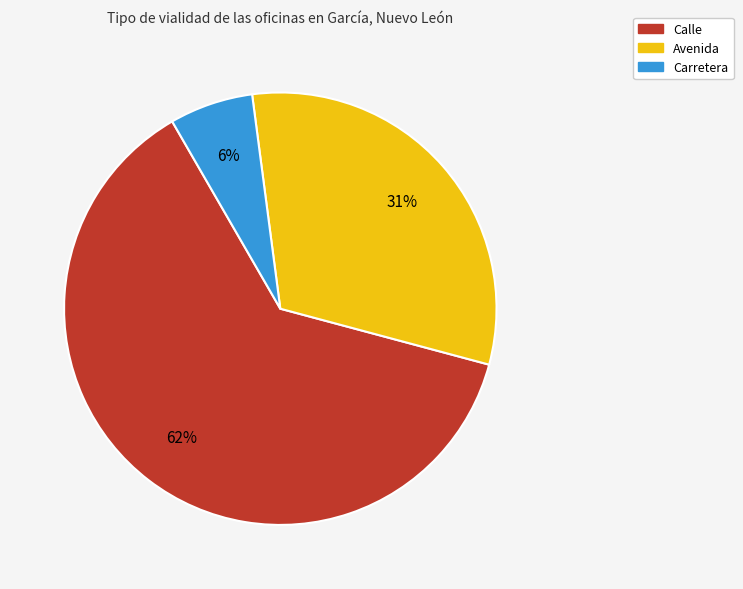

Is there a majority slice in this chart?

Yes